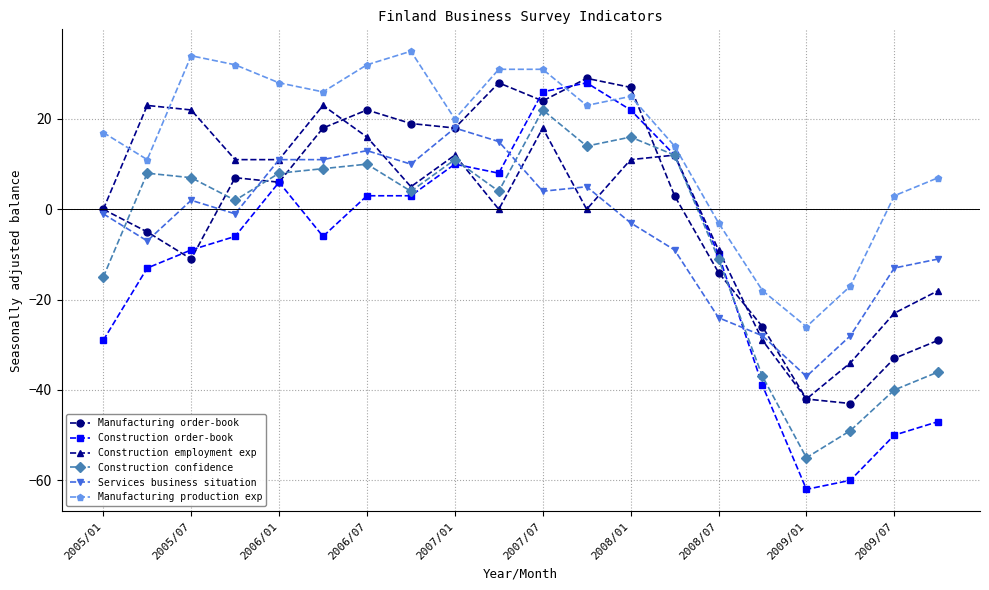

What is the average value of the Construction confidence series?

-6